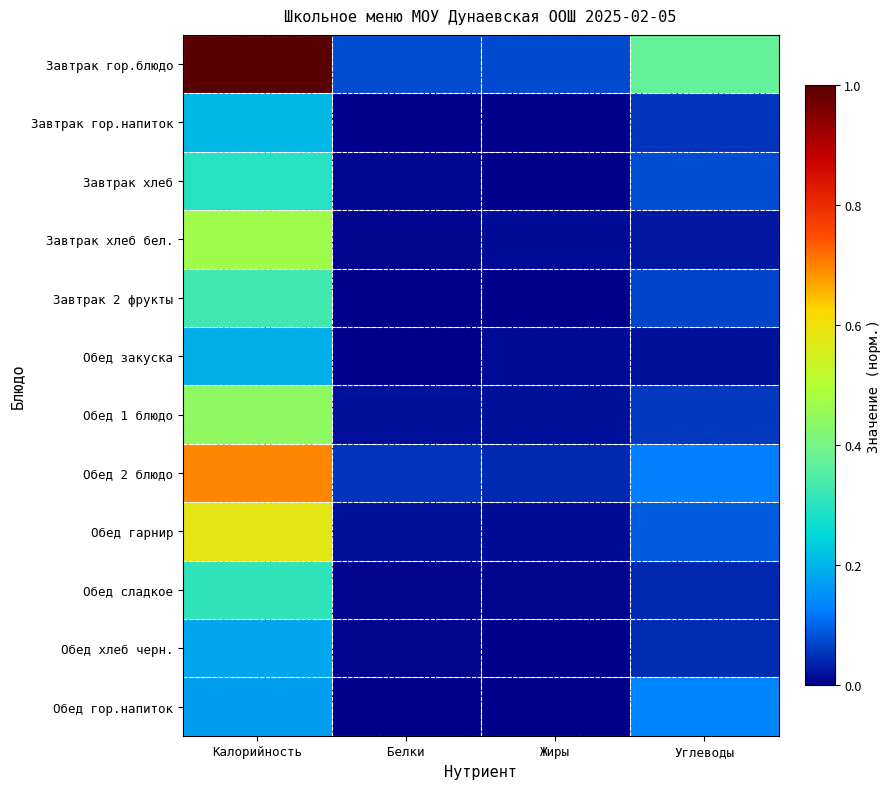

What is the greatest value displayed?

1.0